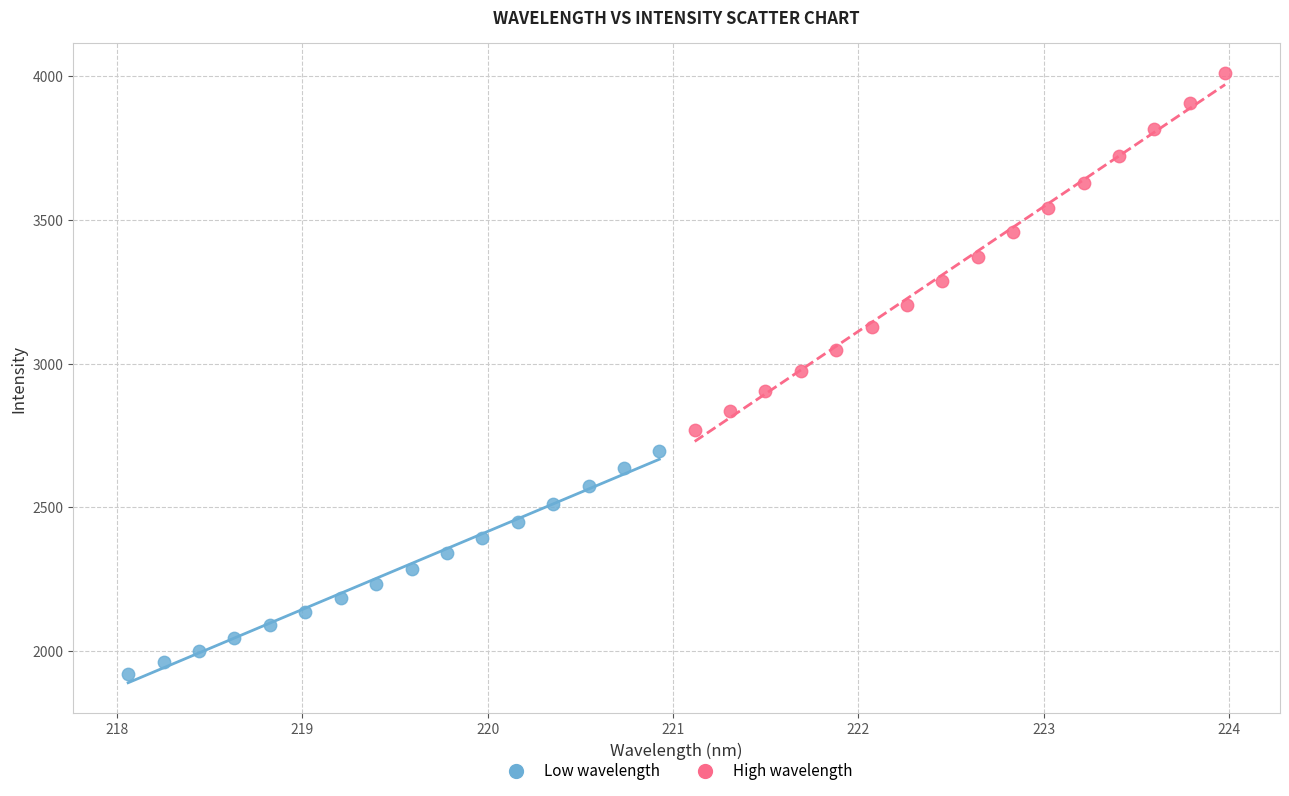

What are all the series names shown in the legend?

Low wavelength, High wavelength